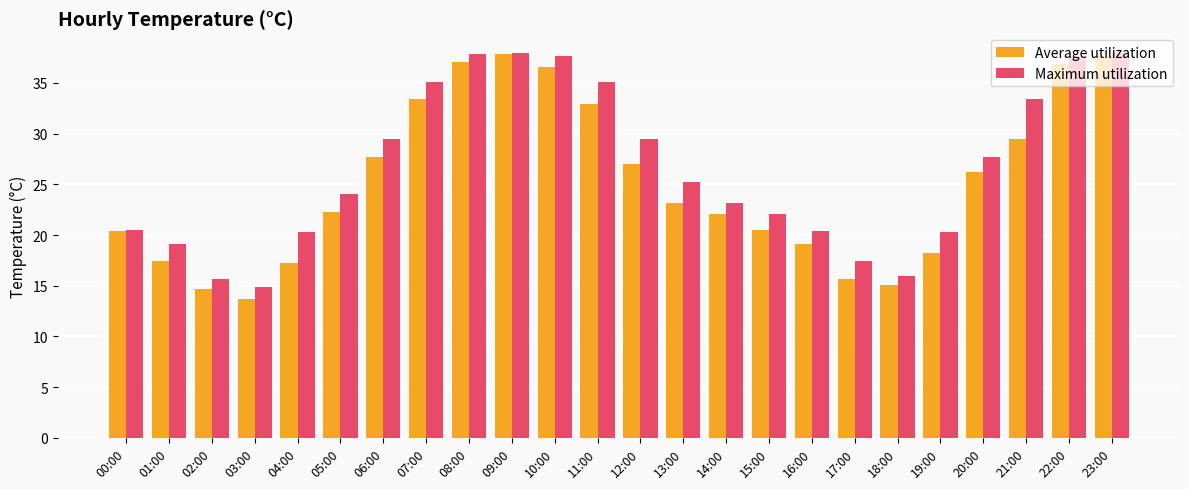

At how many categories does at least one series exceed 29?

10